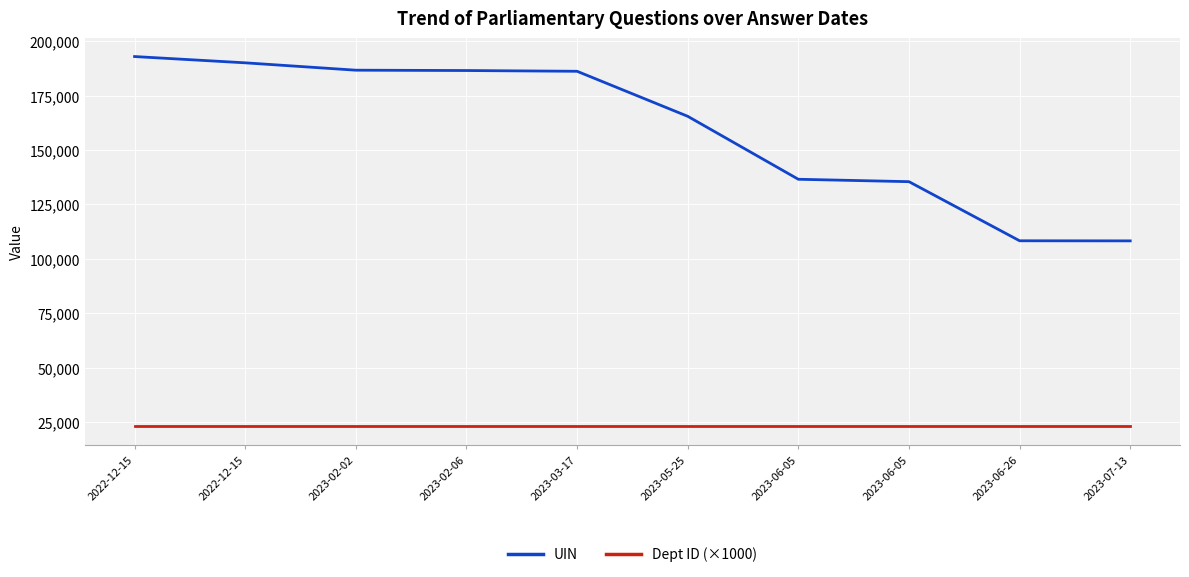

What is the minimum value shown in the chart?

23000